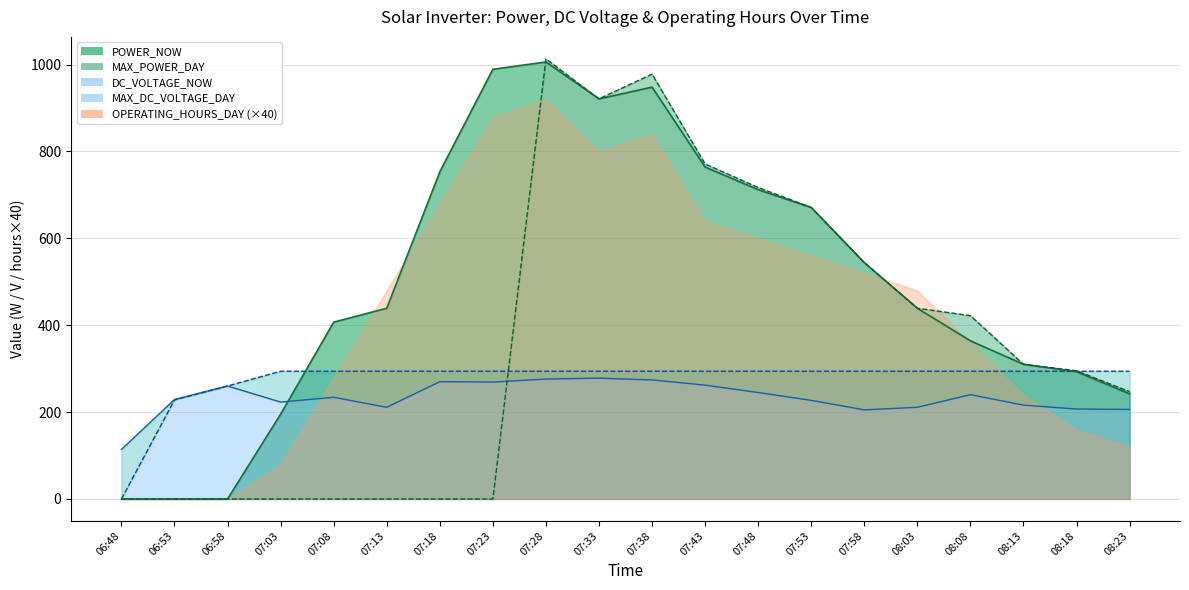

At which category is the sum across all series the highest?

07:28